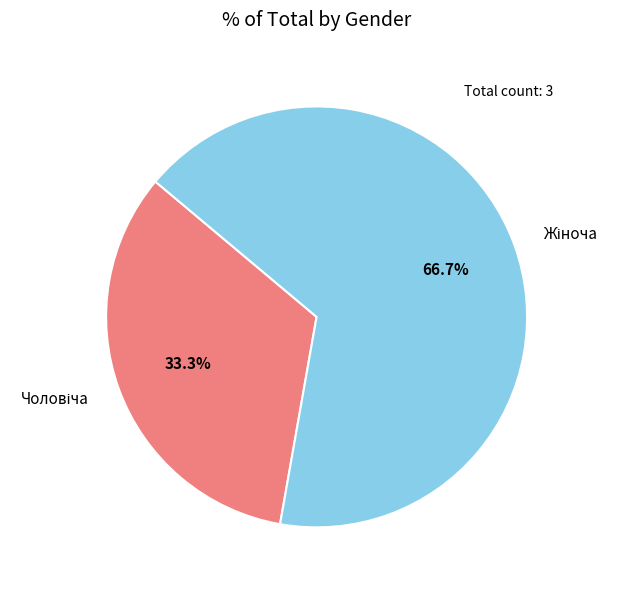

How many segments does this pie chart have?

2